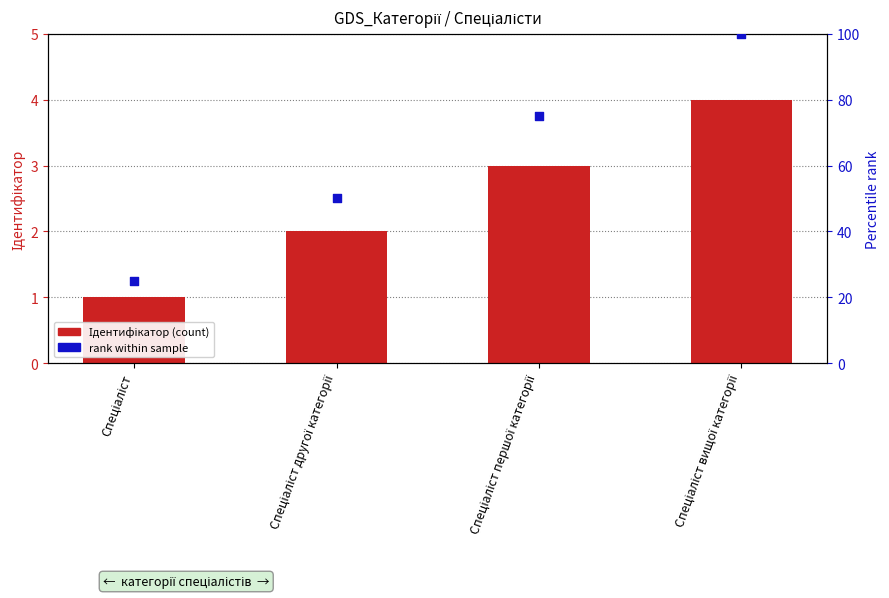

What is the total value across all series at Спеціаліст першої категорії?

78